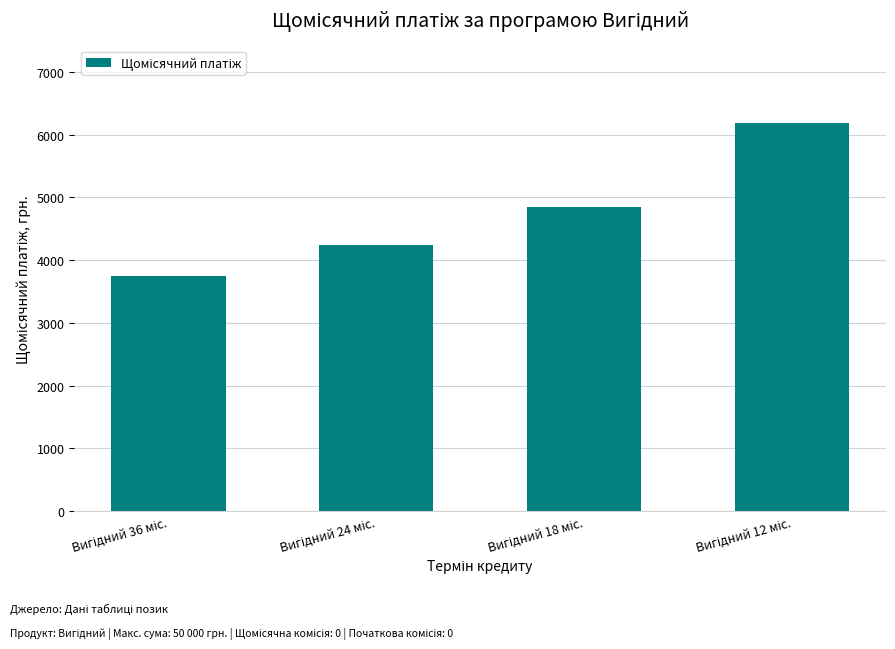

What is the difference between the maximum and minimum values?

2446.9